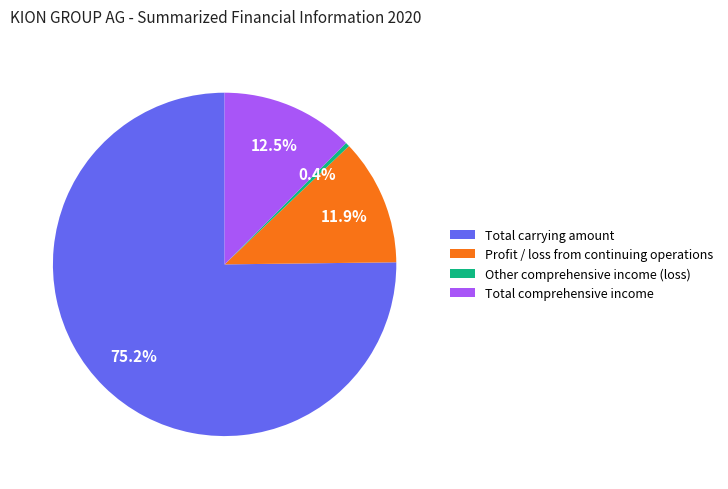

To the nearest percent, what is the difference between the largest and smallest slice percentages?

75%